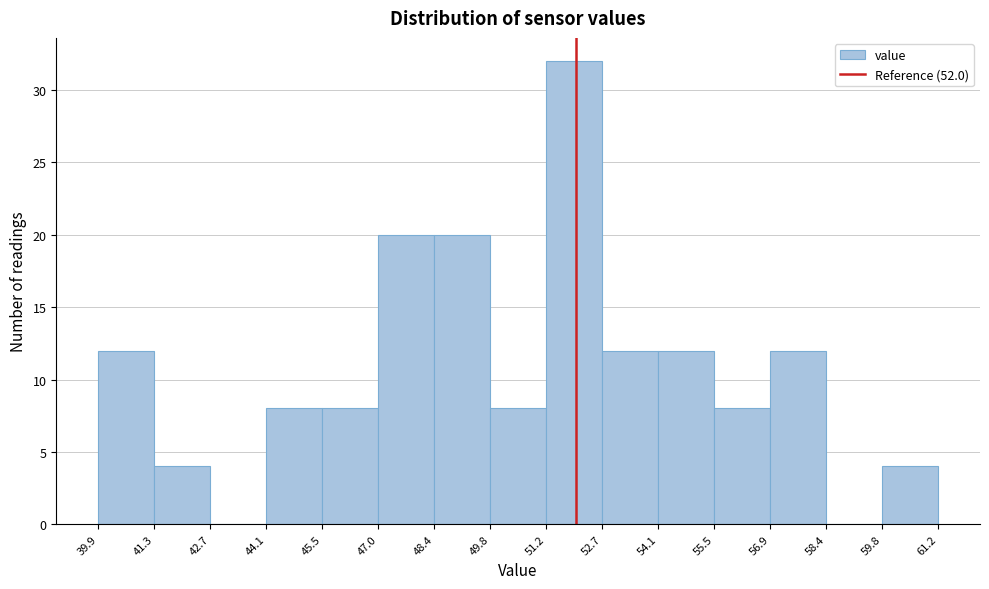

Reading left to right, list every bar in this chart as the range it spans on the x-axis followed by its height. The values are not printed on the chart, so give them approximately, as read against the axis.

39.9 to 41.3: 12
41.3 to 42.7: 4
42.7 to 44.1: 0
44.1 to 45.5: 8
45.5 to 47.0: 8
47.0 to 48.4: 20
48.4 to 49.8: 20
49.8 to 51.2: 8
51.2 to 52.7: 32
52.7 to 54.1: 12
54.1 to 55.5: 12
55.5 to 56.9: 8
56.9 to 58.4: 12
58.4 to 59.8: 0
59.8 to 61.2: 4